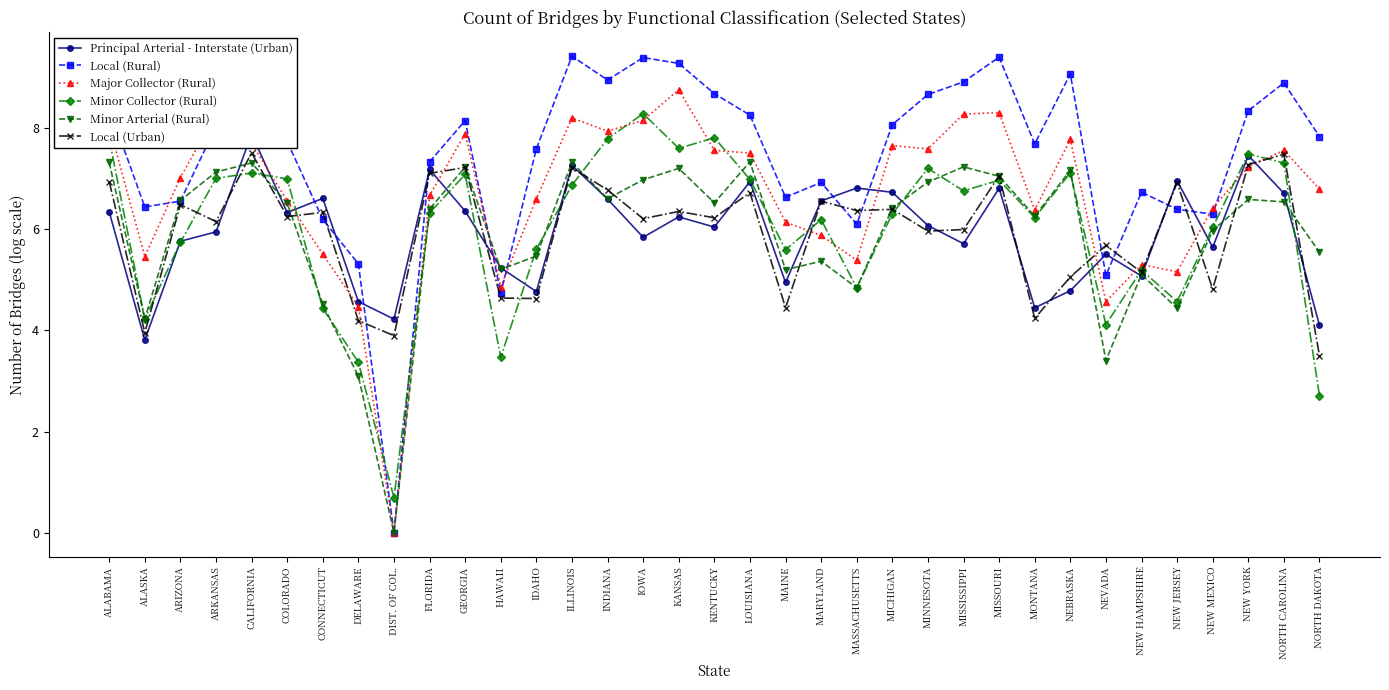

Which label corresponds to the smallest value in the chart?

DIST. OF COL.